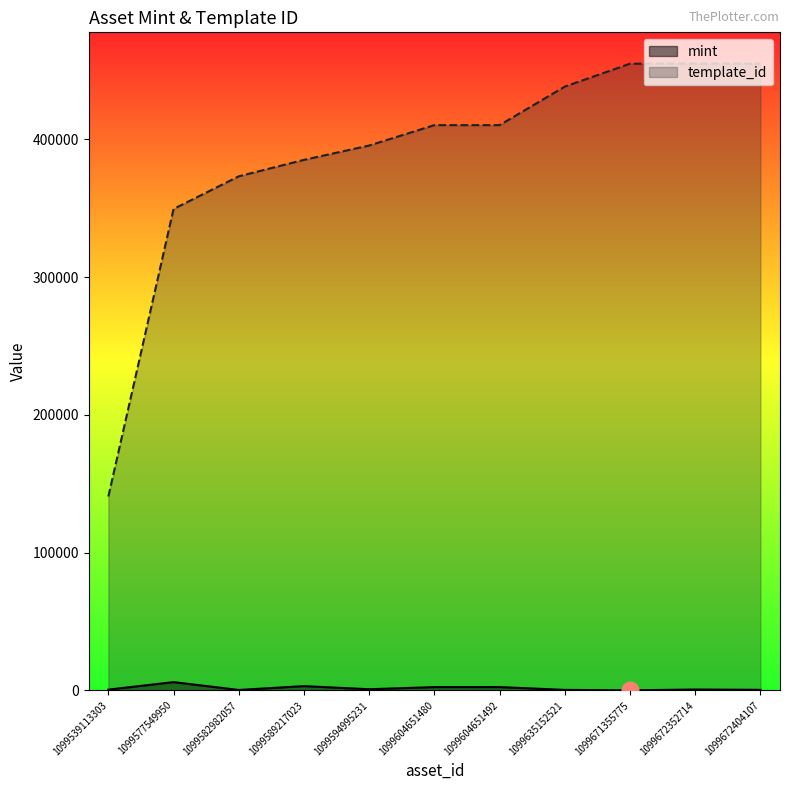

What is the sum of all mint values?

16801